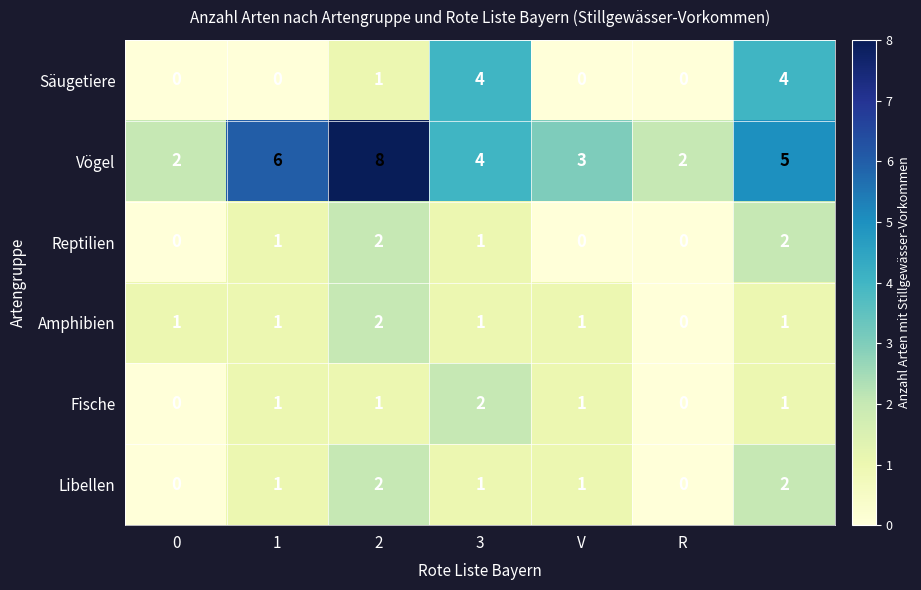

What is the highest value of the Säugetiere series?

4